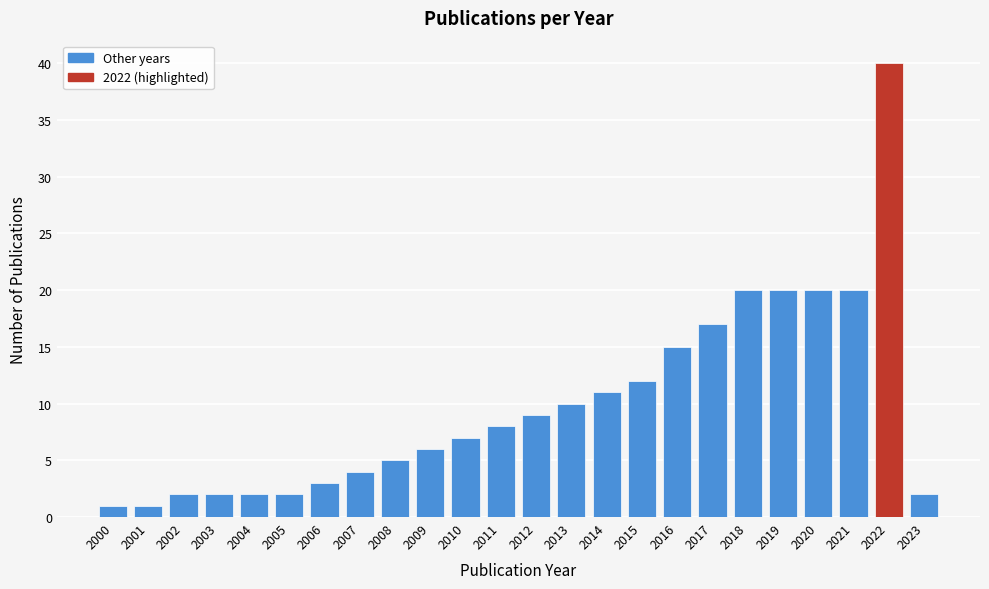

Reading right to left, extract all data points from this chart.

2023=2	2022=40	2021=20	2020=20	2019=20	2018=20	2017=17	2016=15	2015=12	2014=11	2013=10	2012=9	2011=8	2010=7	2009=6	2008=5	2007=4	2006=3	2005=2	2004=2	2003=2	2002=2	2001=1	2000=1